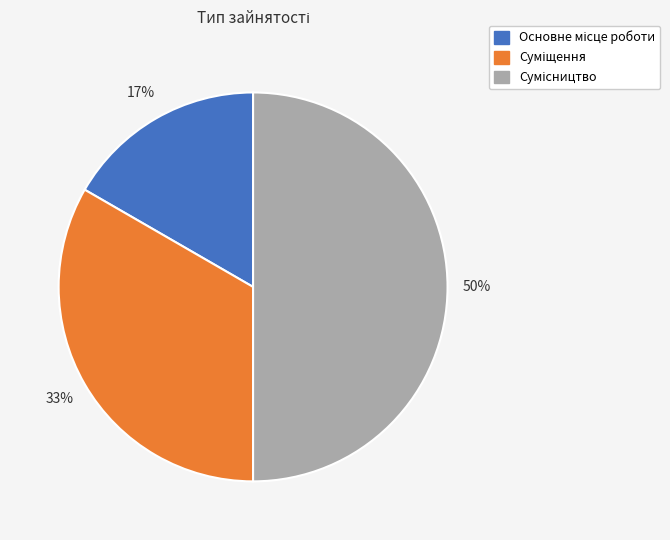

To the nearest percent, what is the average slice percentage?

33%